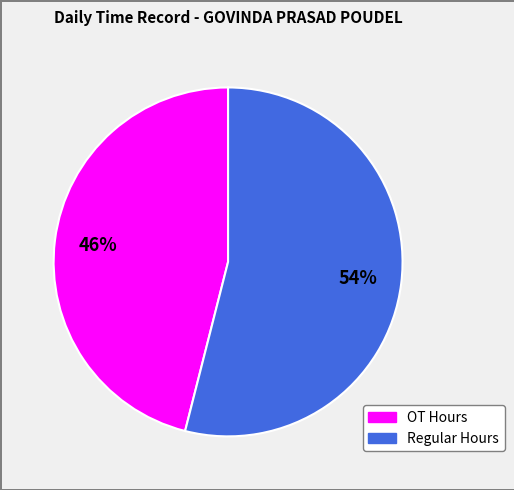

How many slices are in this pie chart?

2